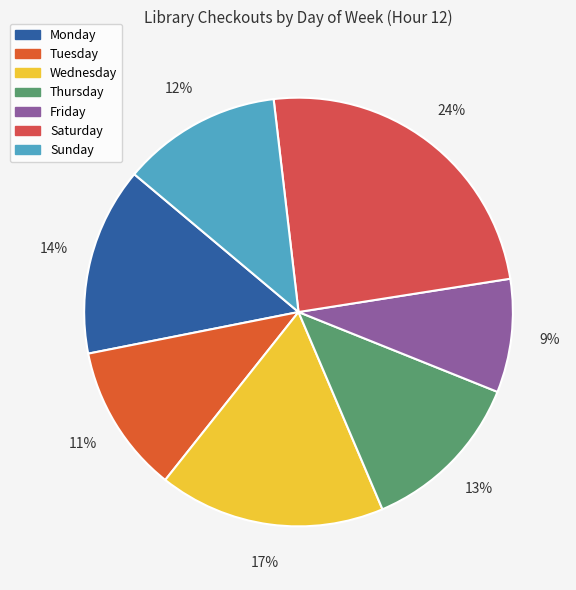

Between Thursday and Saturday, which is larger?

Saturday